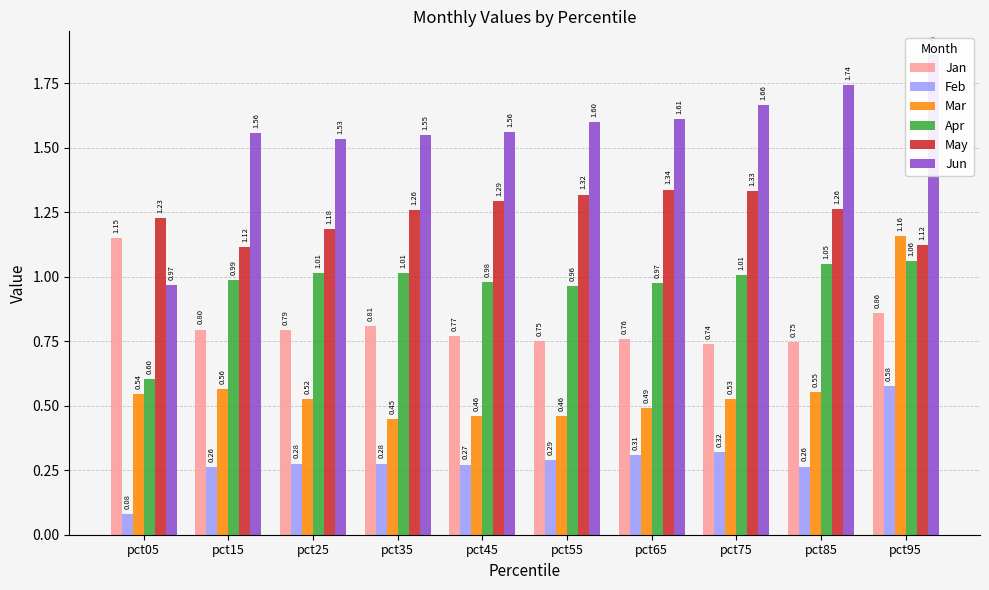

Does the chart contain stacked bars?

No